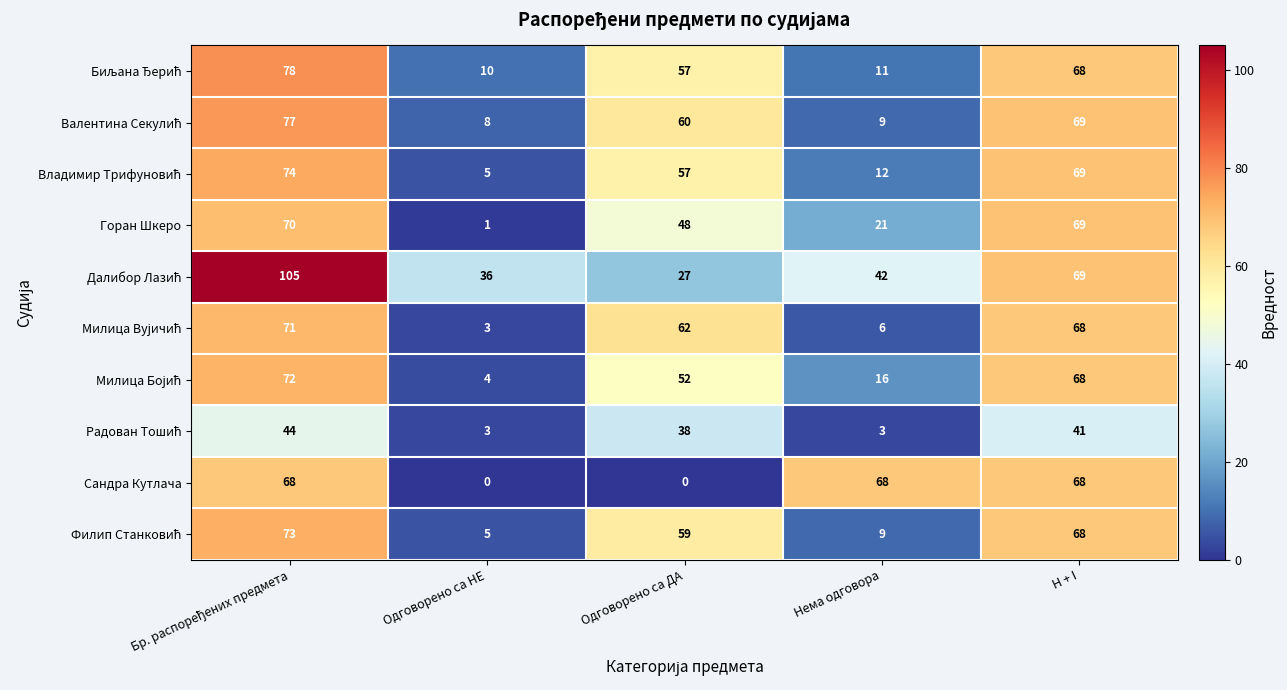

What is the maximum value shown in the chart?

105